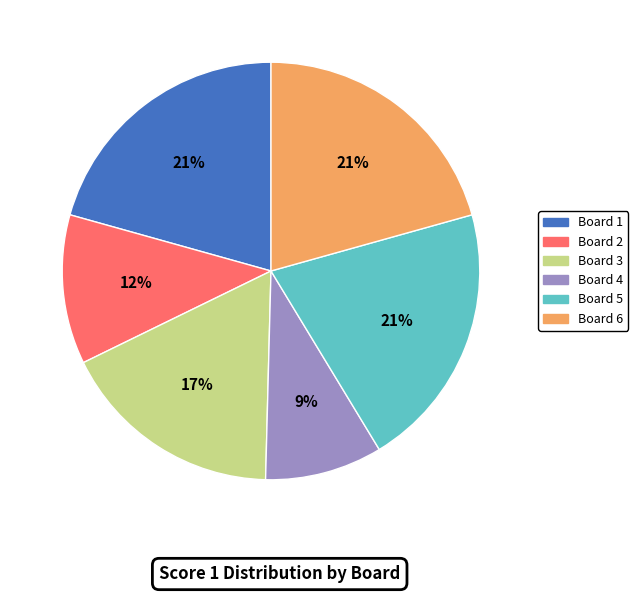

Which category has the smallest portion of the pie?

Board 4